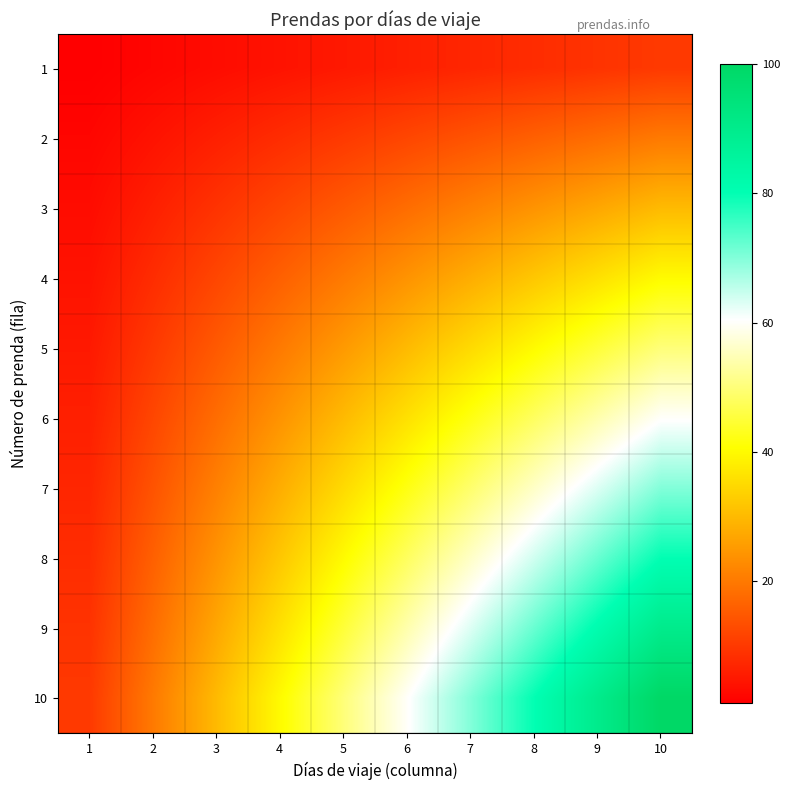

Which series has the largest total across all categories?

10